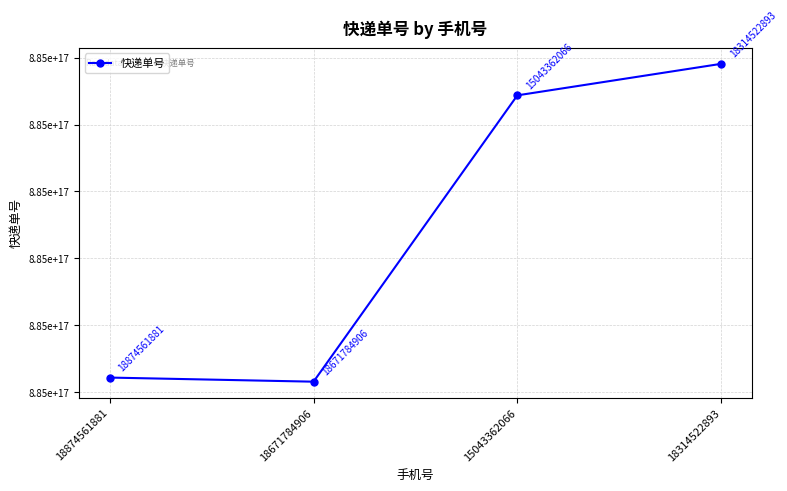

Does the chart have visible grid lines?

Yes